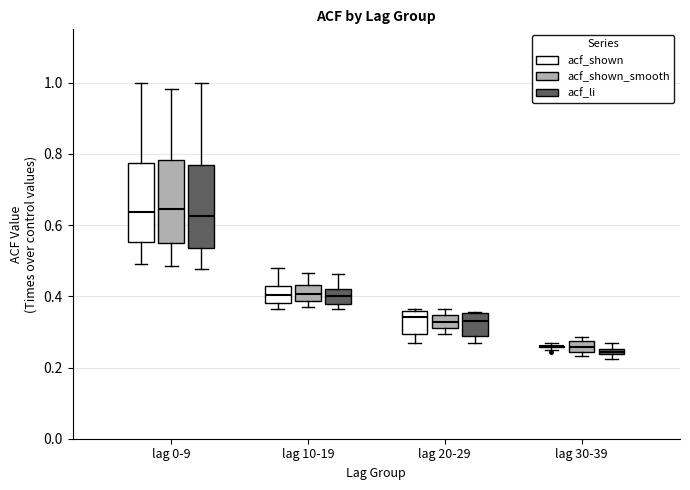

Where is the lower edge of the box for lag 20-29 (acf_shown_smooth) on the y-axis? The values are not printed on the chart, so give them approximately, as read against the axis.

0.32